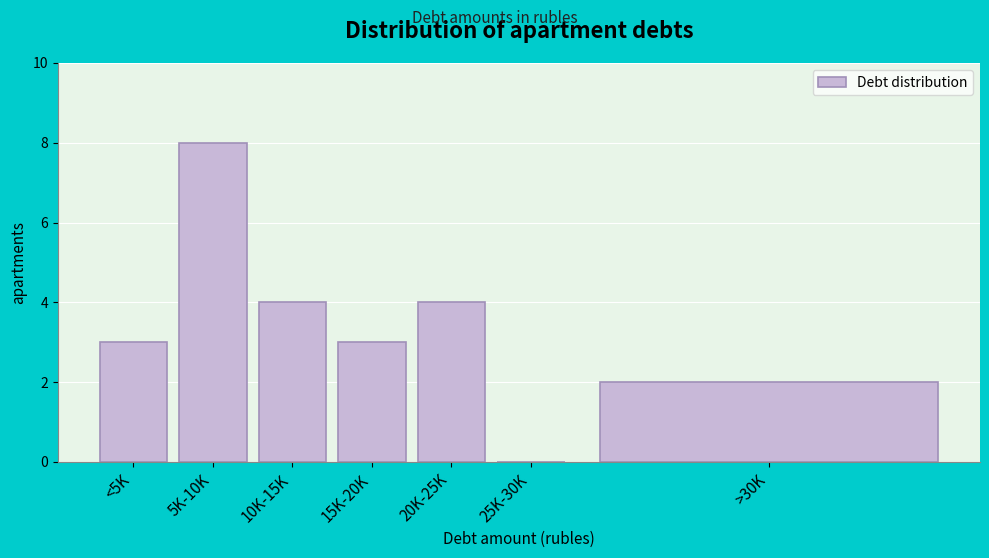

Reading left to right, extract all data points from this chart.

<5K=3	5K-10K=8	10K-15K=4	15K-20K=3	20K-25K=4	25K-30K=0	>30K=2